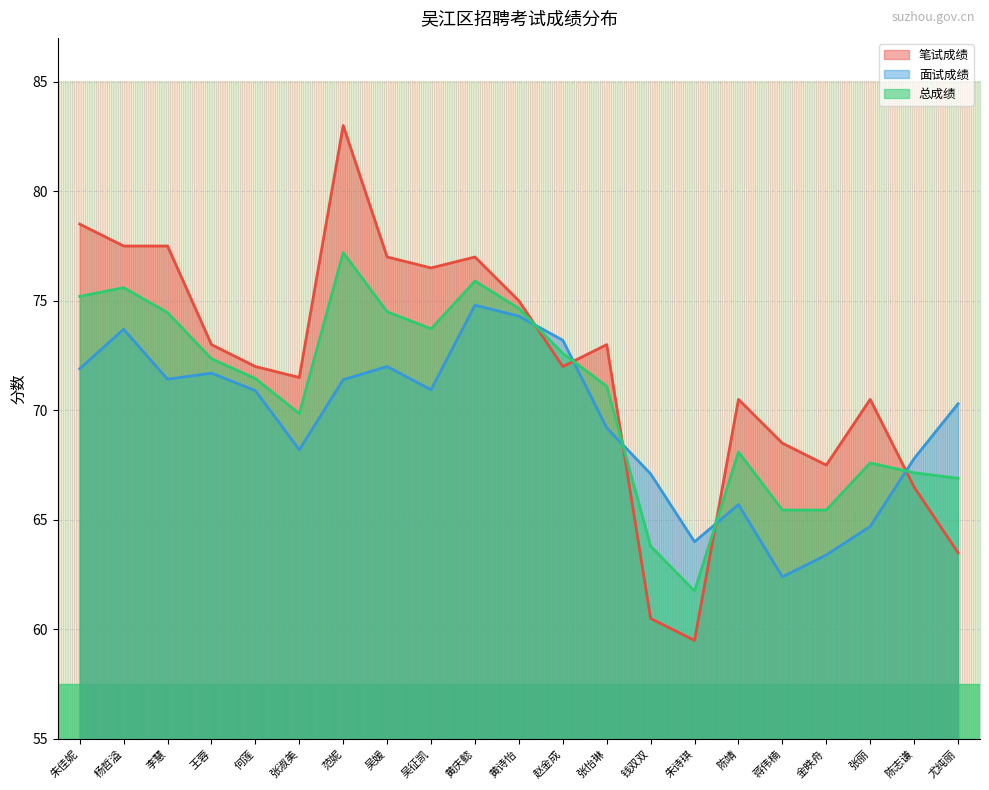

Is the value of 总成绩 at 陈志谦 greater than the value of 面试成绩 at 何莲?

No